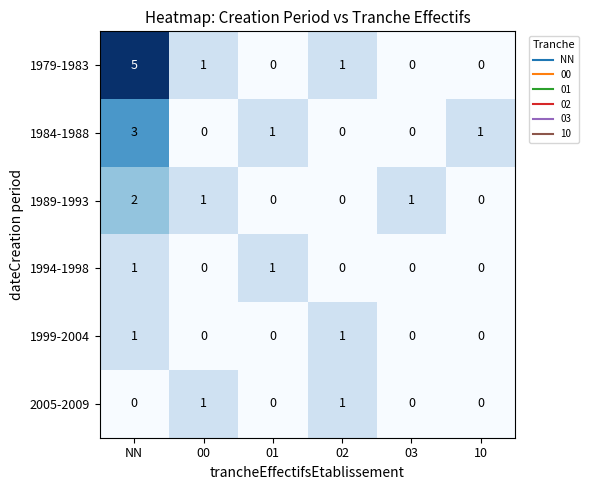

What is the maximum value shown in the chart?

5